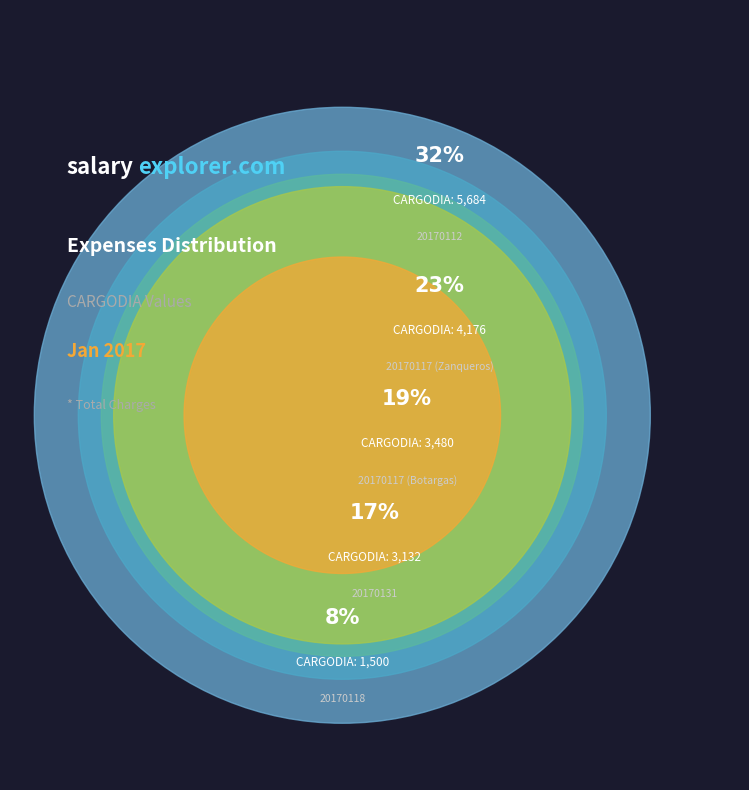

Which has a higher value, 20170118 or 20170117 (Botargas)?

20170117 (Botargas)